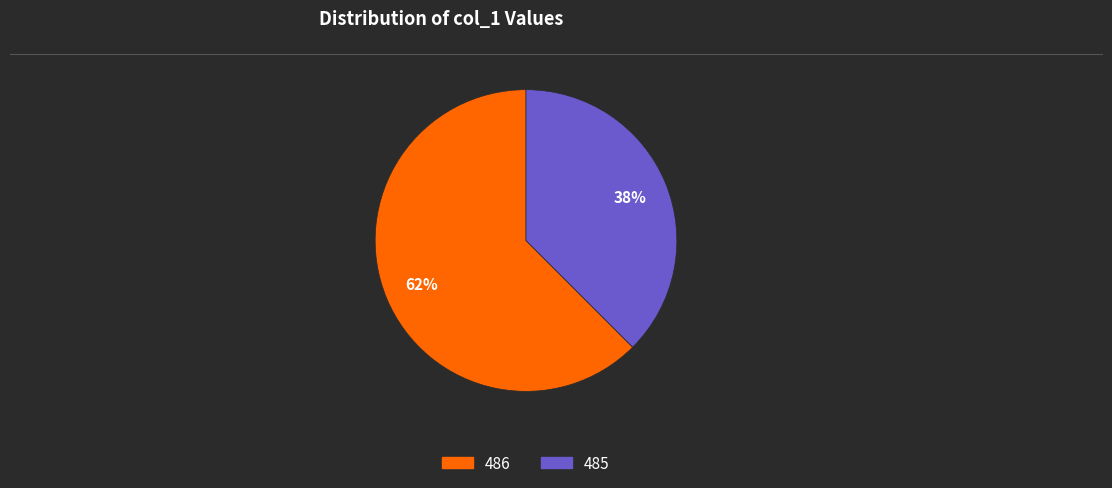

How many slices are in this pie chart?

2